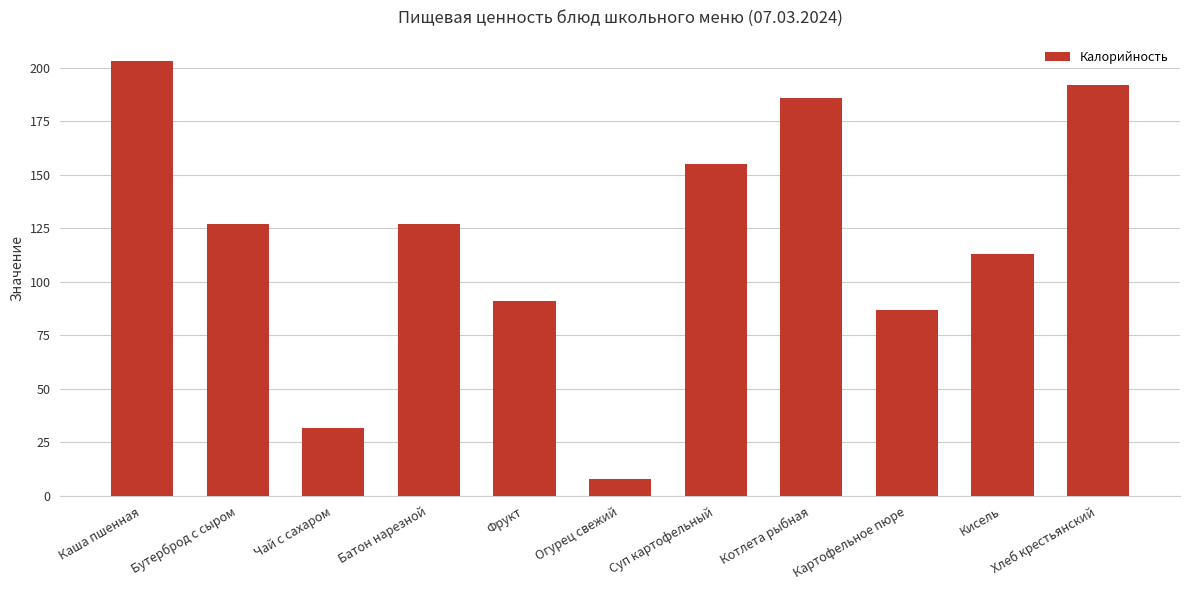

What is the value of the 5th bar from the left?

91